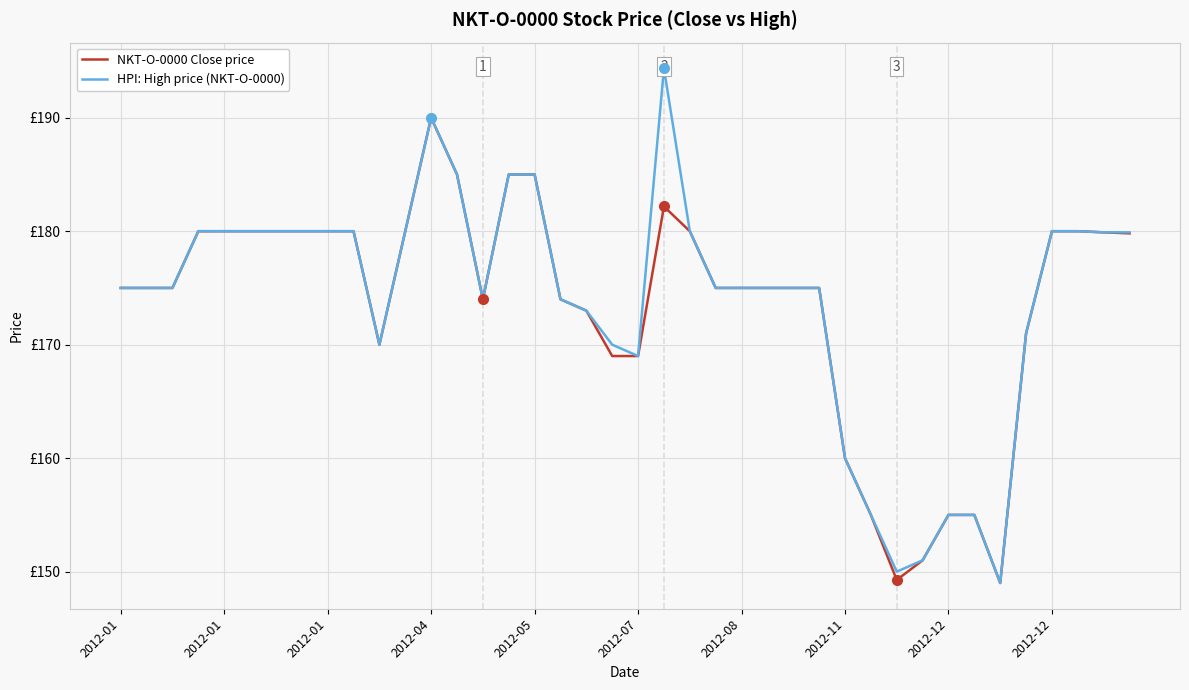

What is the sum of the NKT-O-0000 Close price values at 2012-01 and 15?

360.0